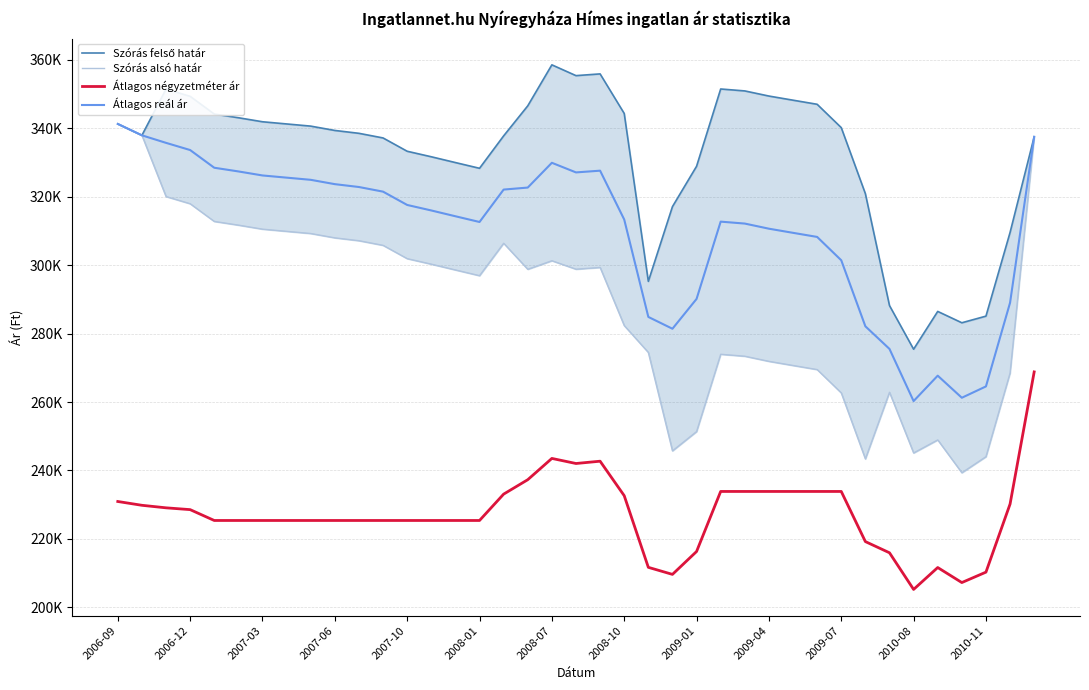

True or false: Szórás felső határ and Szórás alsó határ cross at least once.

False